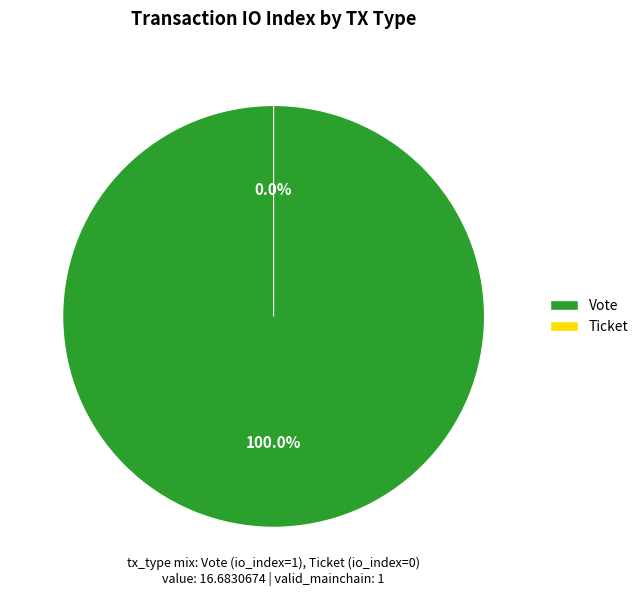

Which slice represents more than half of the pie?

Vote